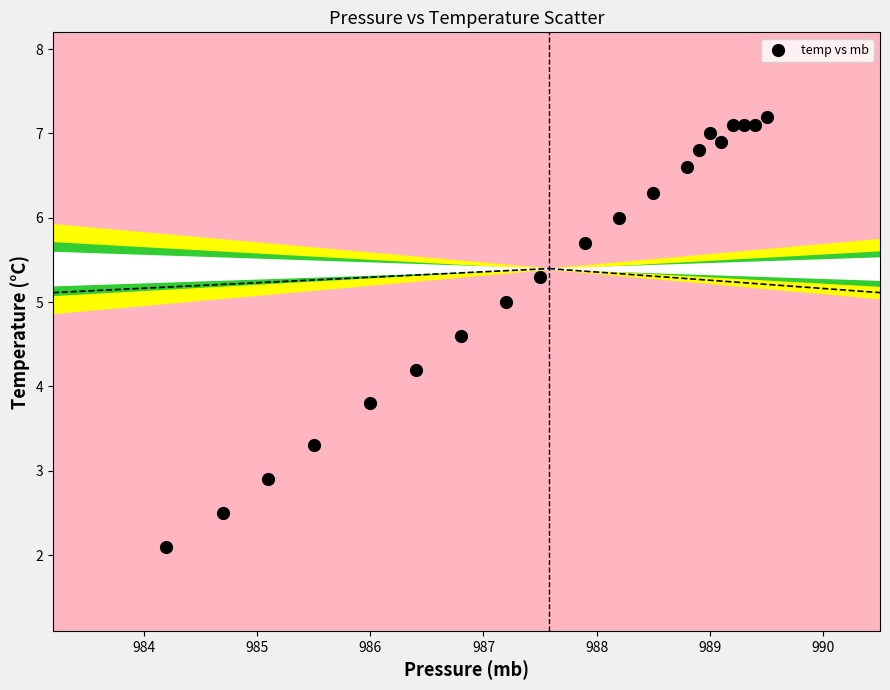

What is the range of Y values (max minus min)?

5.1